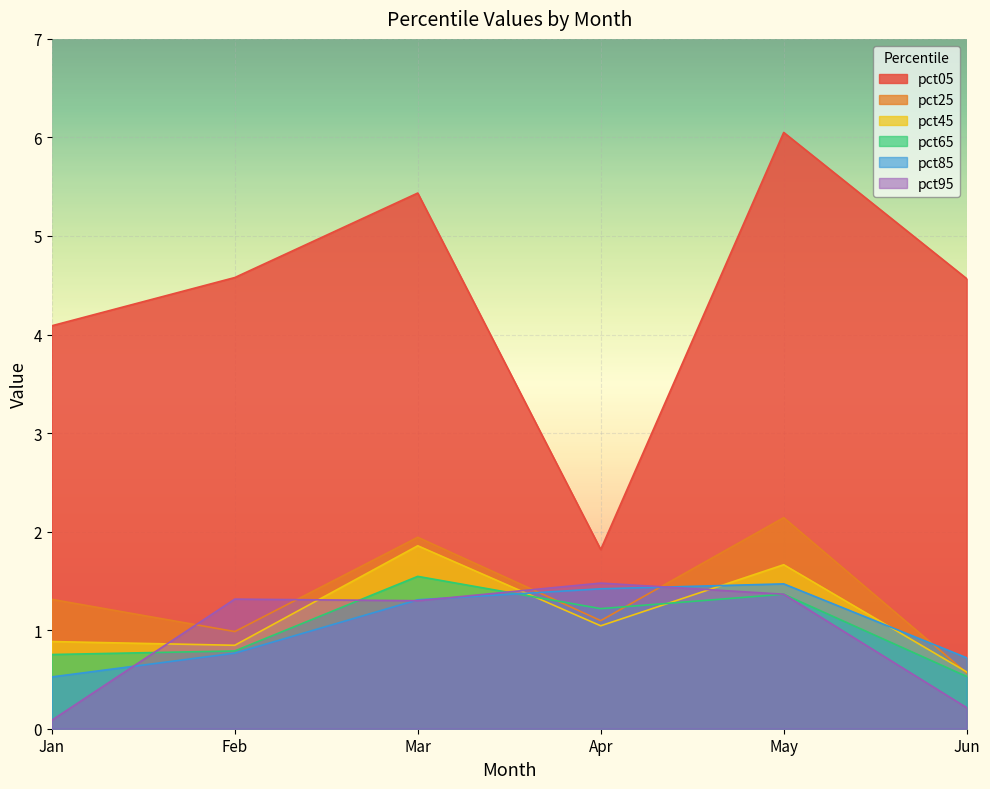

What is the average value of the pct65 series?

1.0